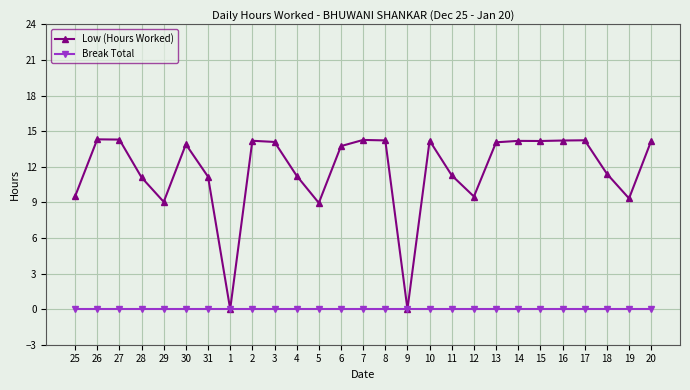

What is the average value of the Low (Hours Worked) series?

11.7